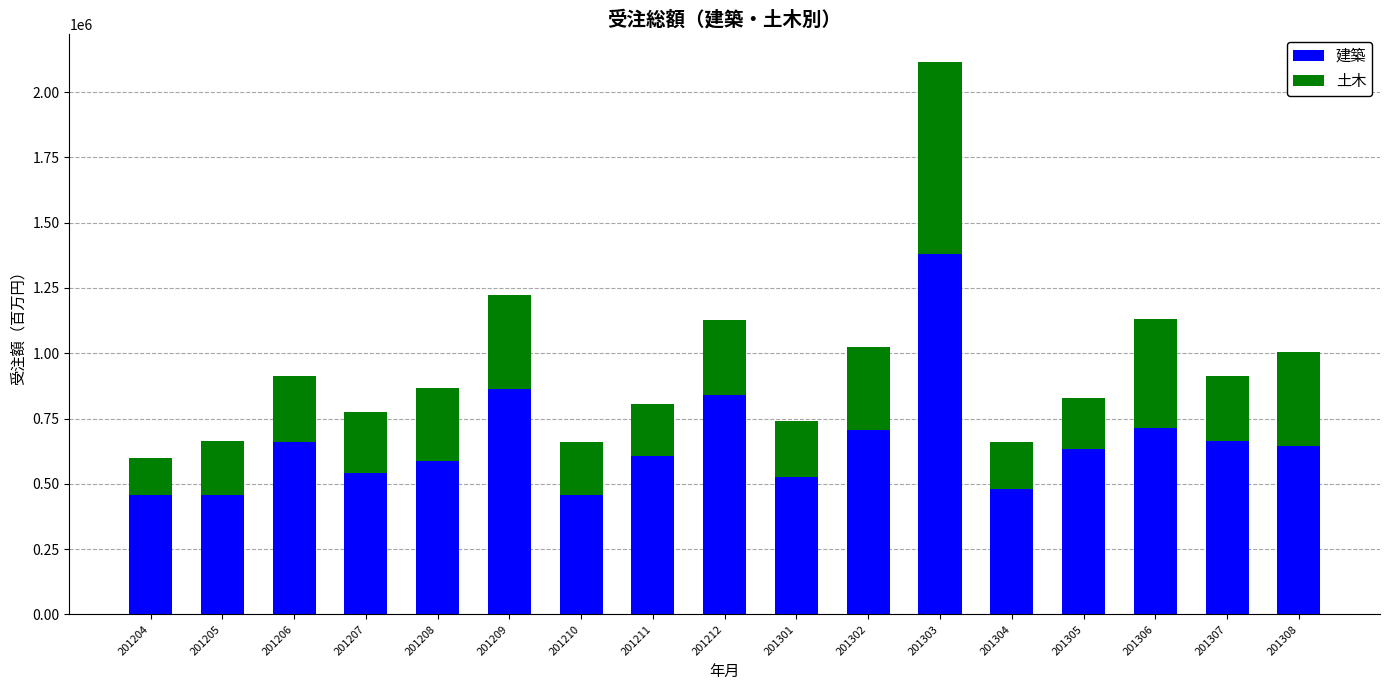

Is it true that 建築 equals 204166 at 201205?

False